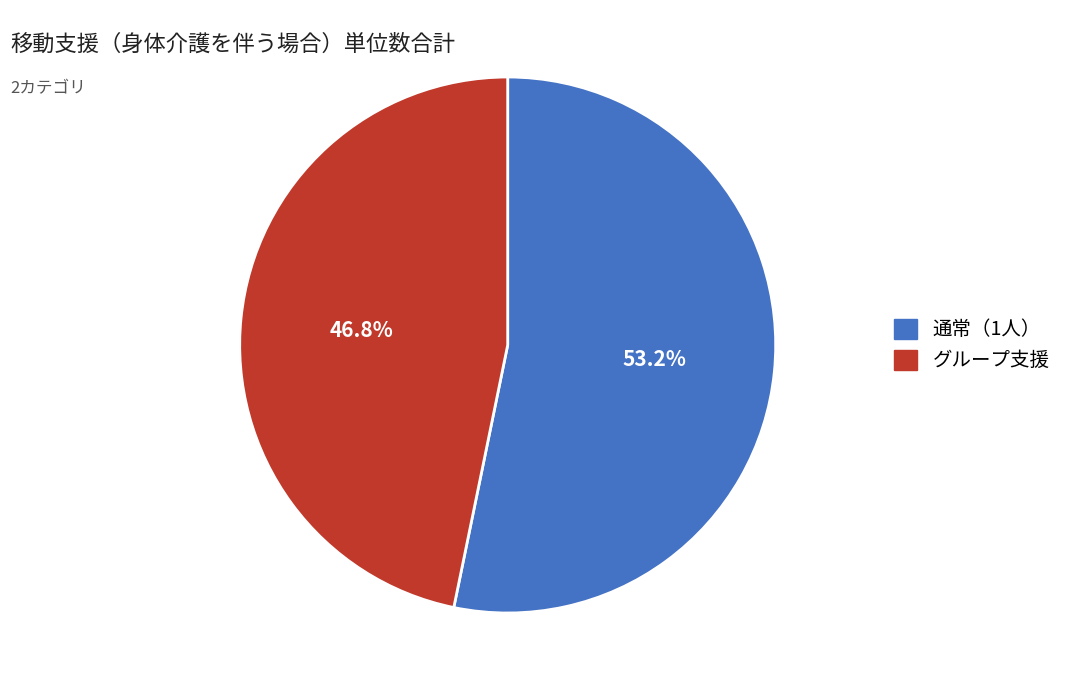

Between 通常（1人） and グループ支援, which is larger?

通常（1人）